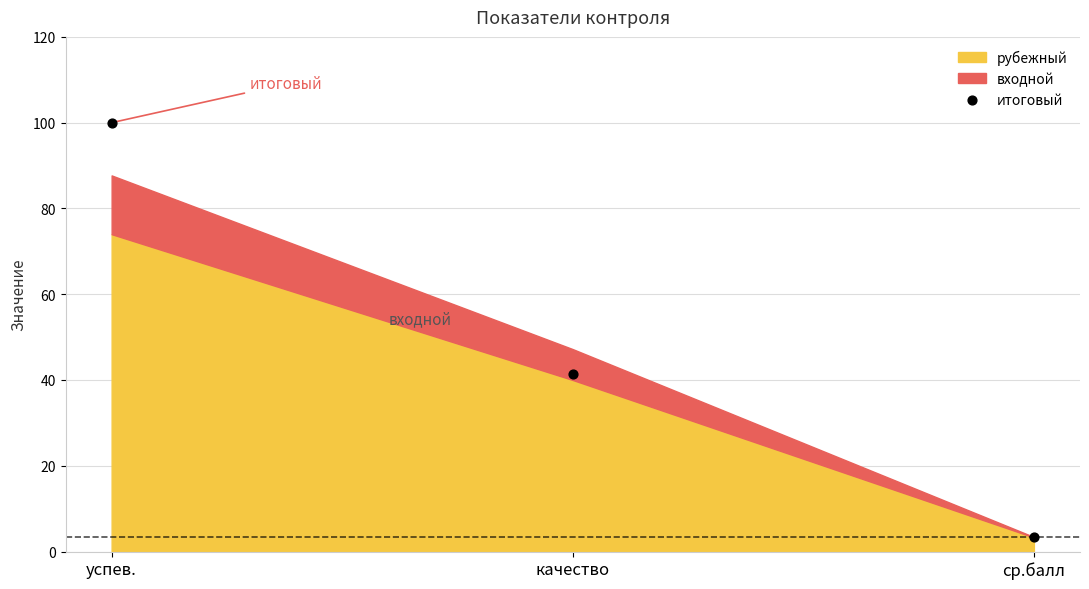

What is the range of Y values (max minus min)?

96.5